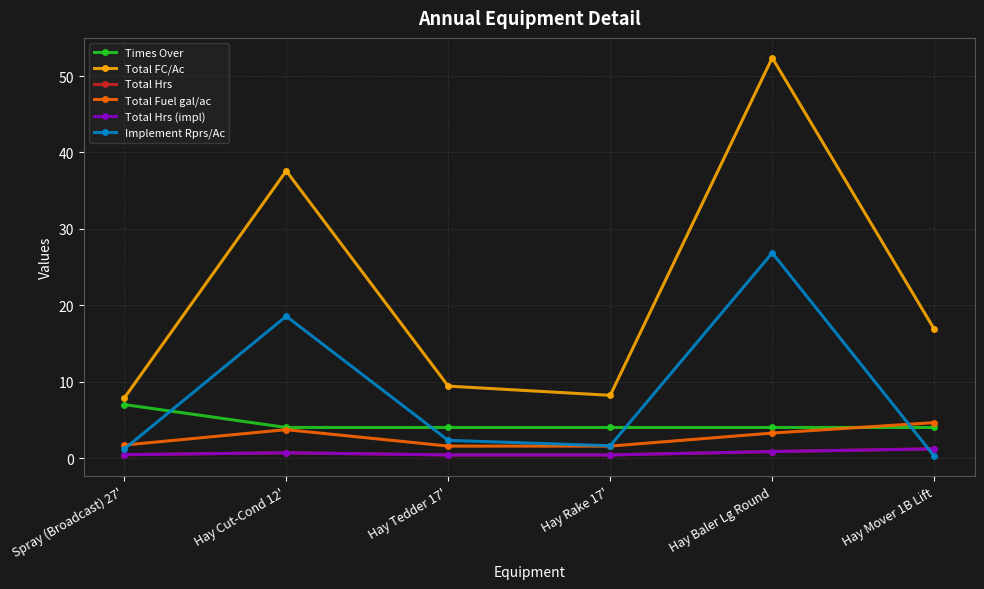

At Hay Rake 17', list the series in order from smallest to largest.

Total Hrs, Total Hrs (impl), Total Fuel gal/ac, Implement Rprs/Ac, Times Over, Total FC/Ac